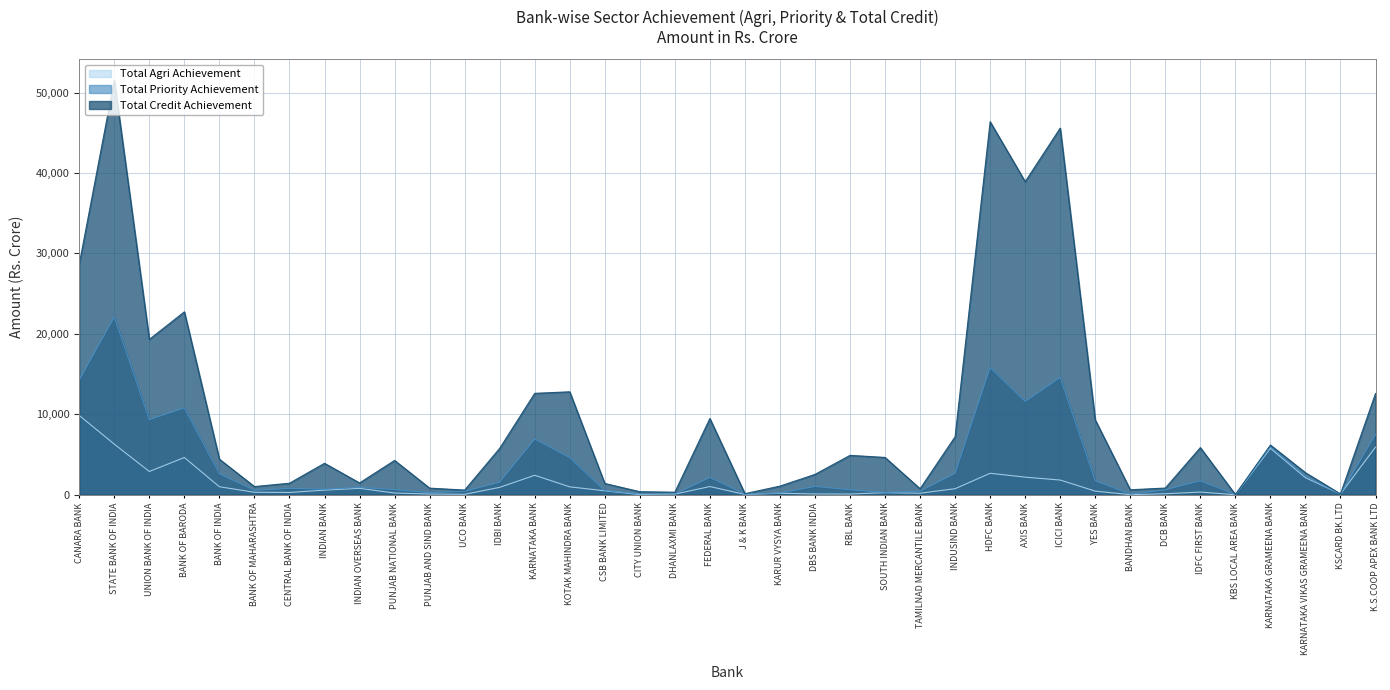

At which category is the sum across all series the highest?

STATE BANK OF INDIA